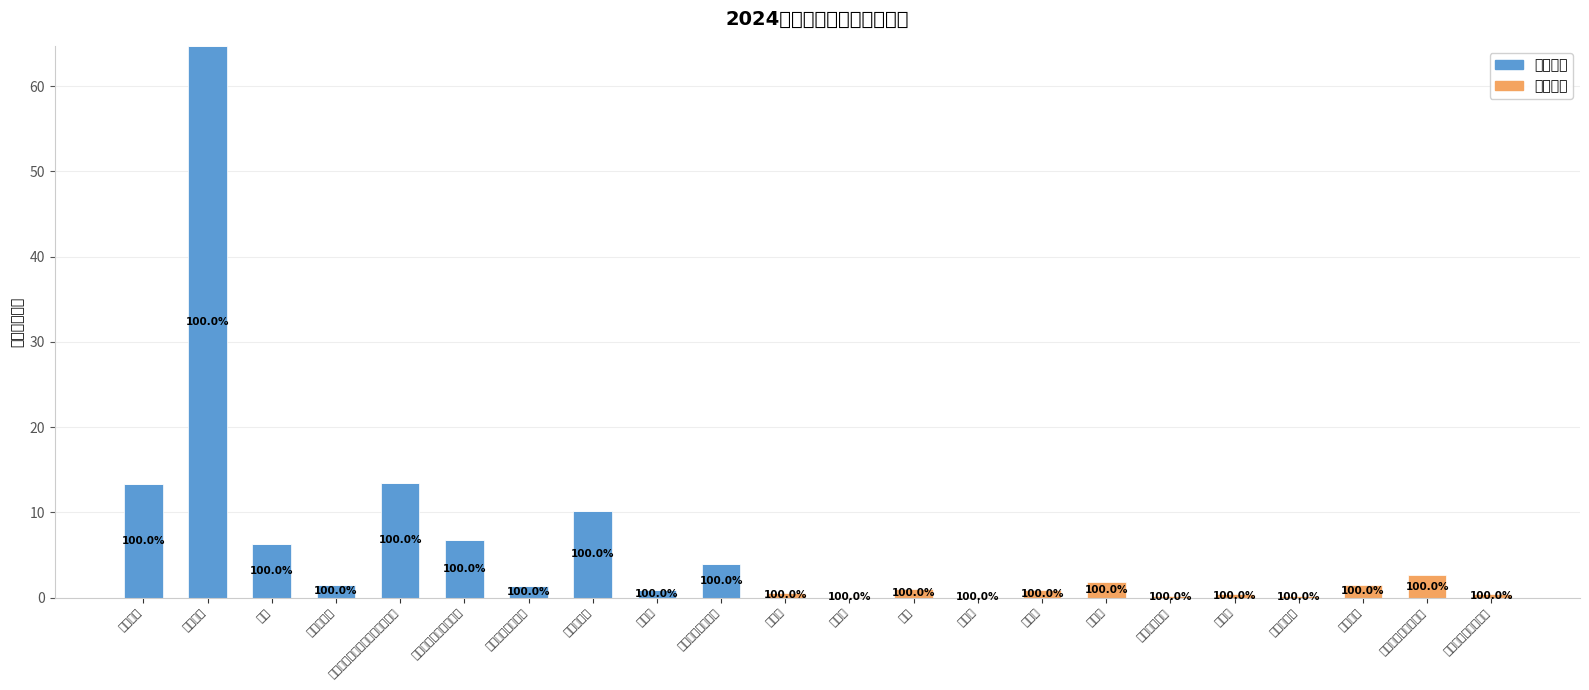

At which category is the sum across all series the highest?

津贴补贴